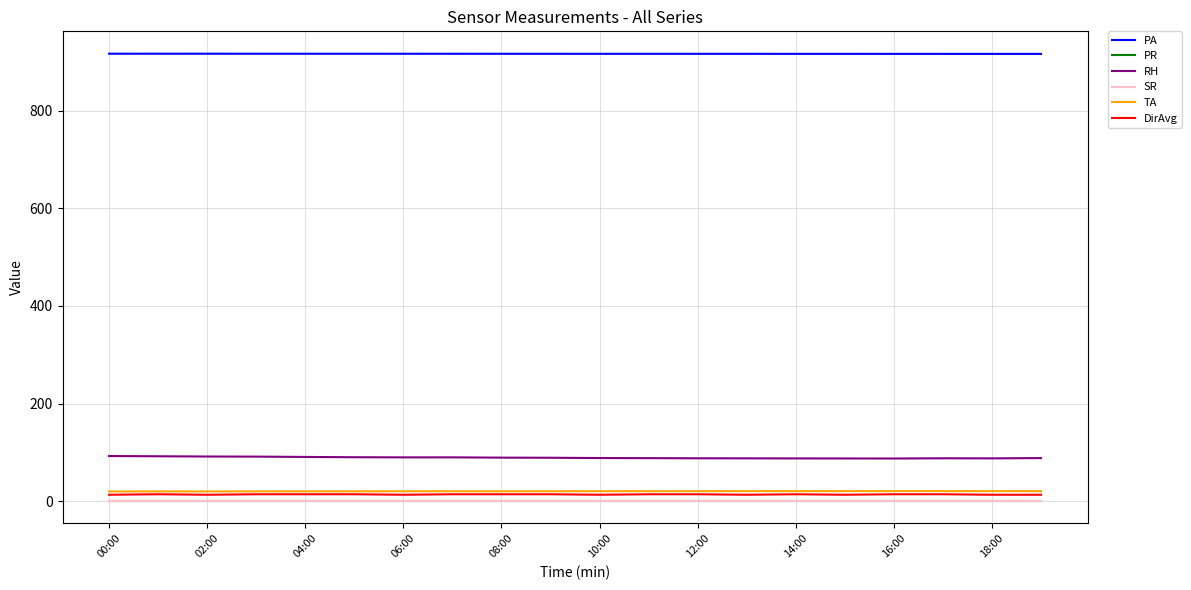

Does the chart have visible grid lines?

Yes